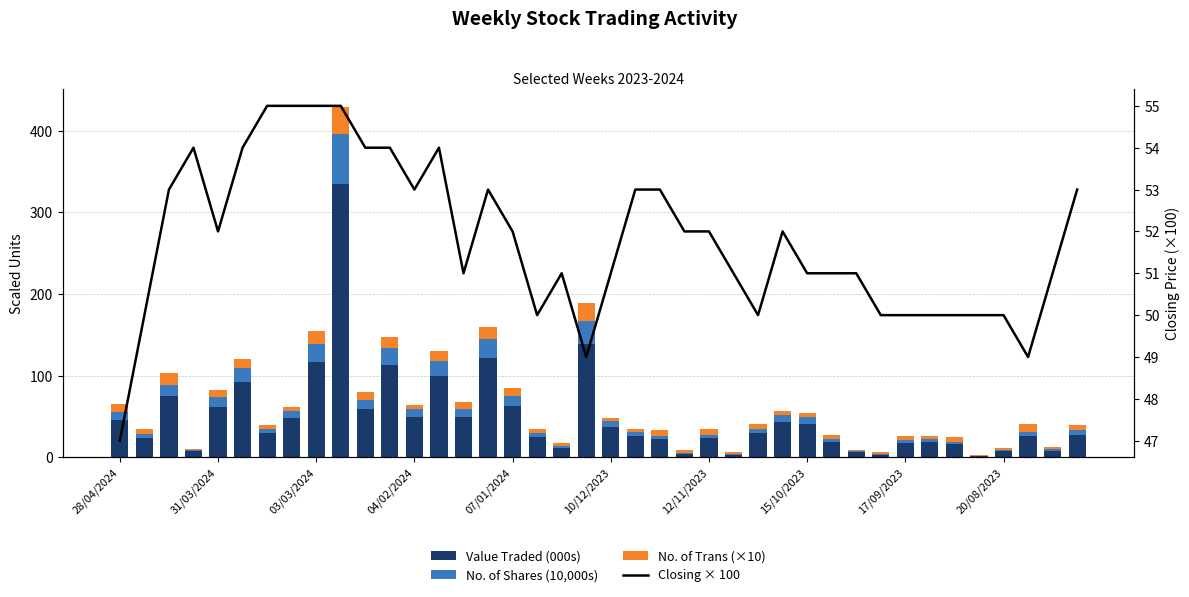

What value does the Closing × 100 series have at 27?

52.0